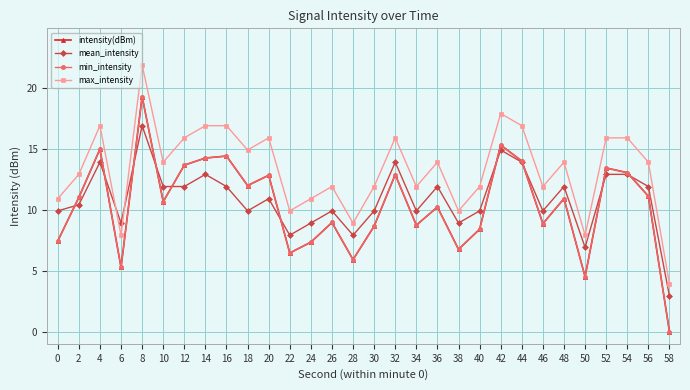

In max_intensity, how many points are higher than both neighbors (excluding endpoints)?

8